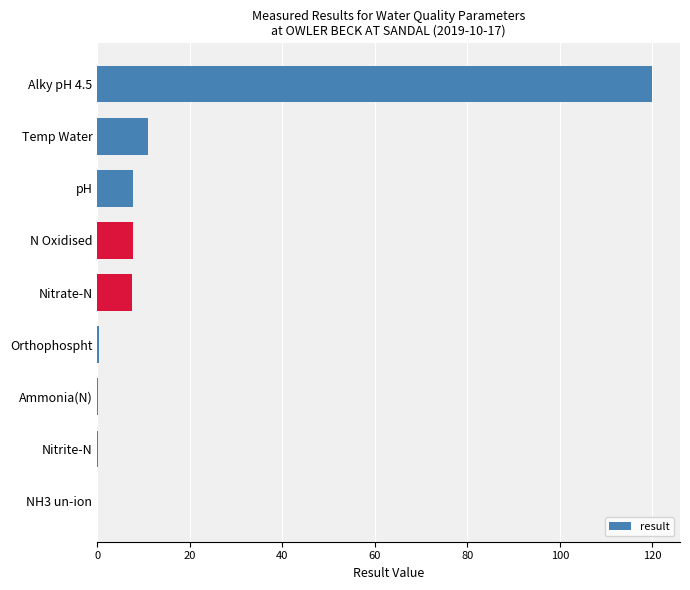

Which label corresponds to the largest value in the chart?

Alky pH 4.5